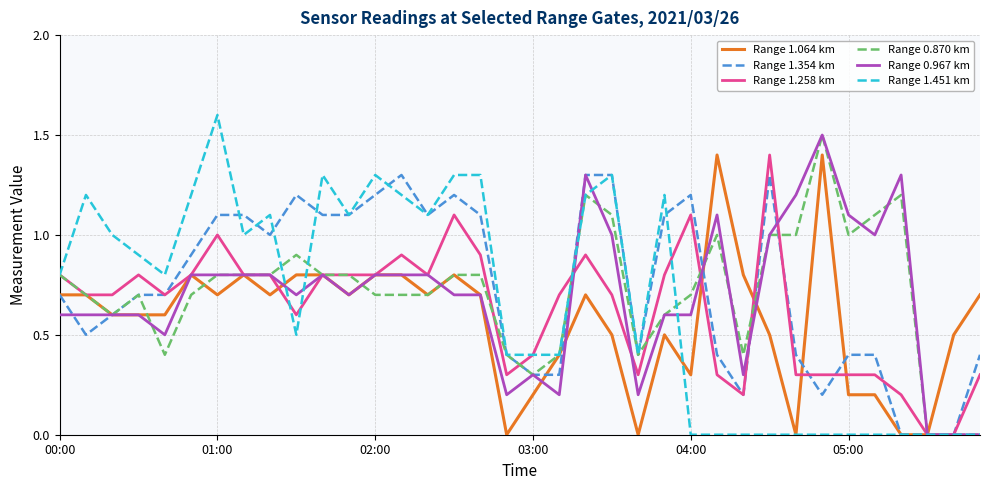

Which series has the largest range (max minus min)?

Range 1.451 km